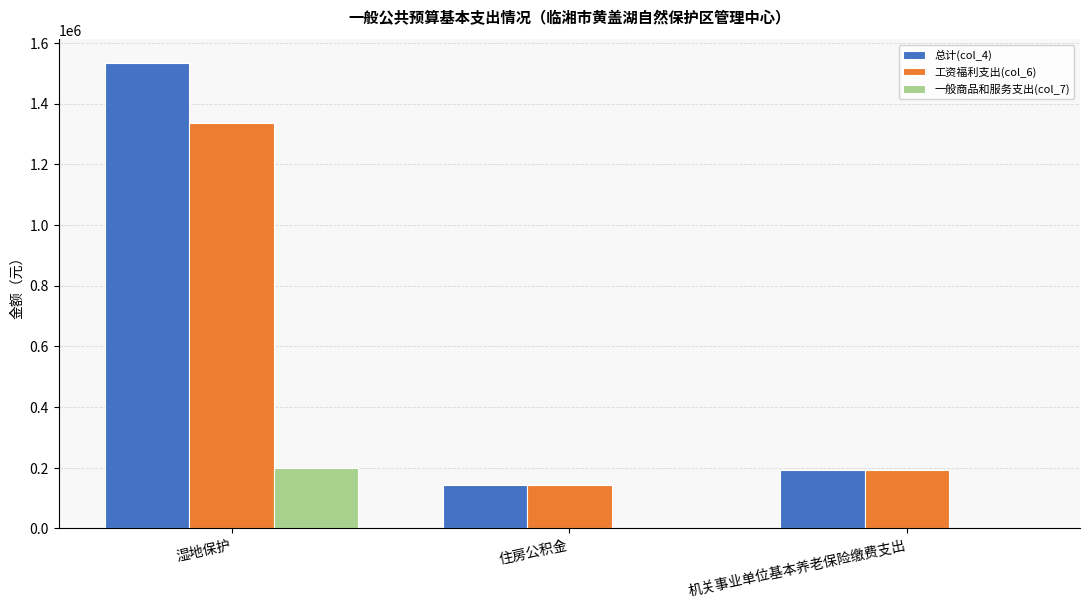

The 工资福利支出(col_6) series shows 143398.1 at 住房公积金. True or false?

True